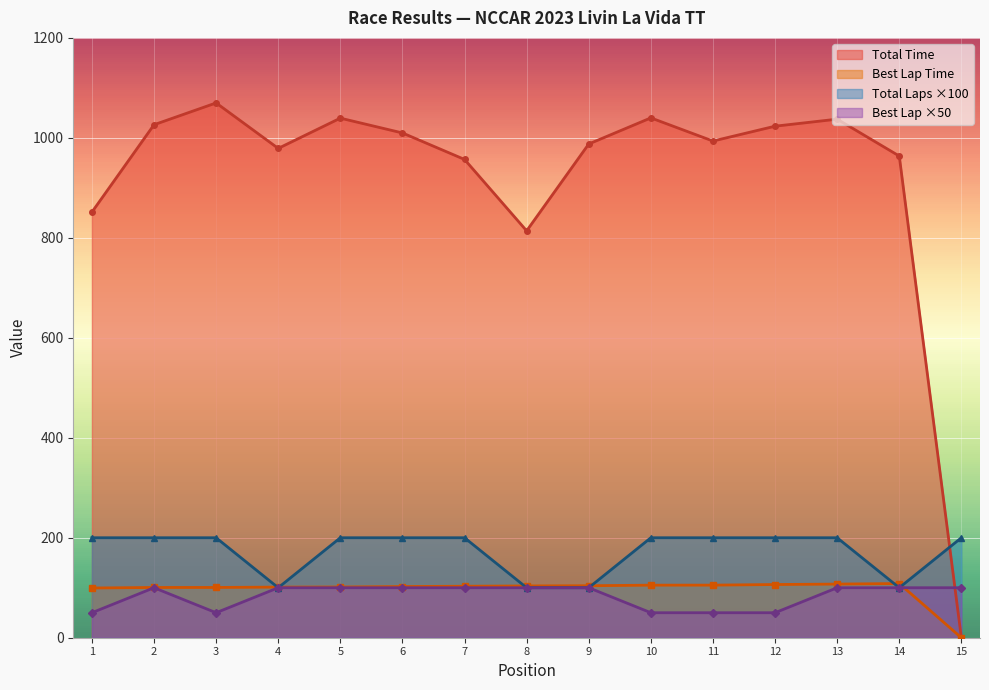

What is the highest value of the Best Lap Time series?

108.4